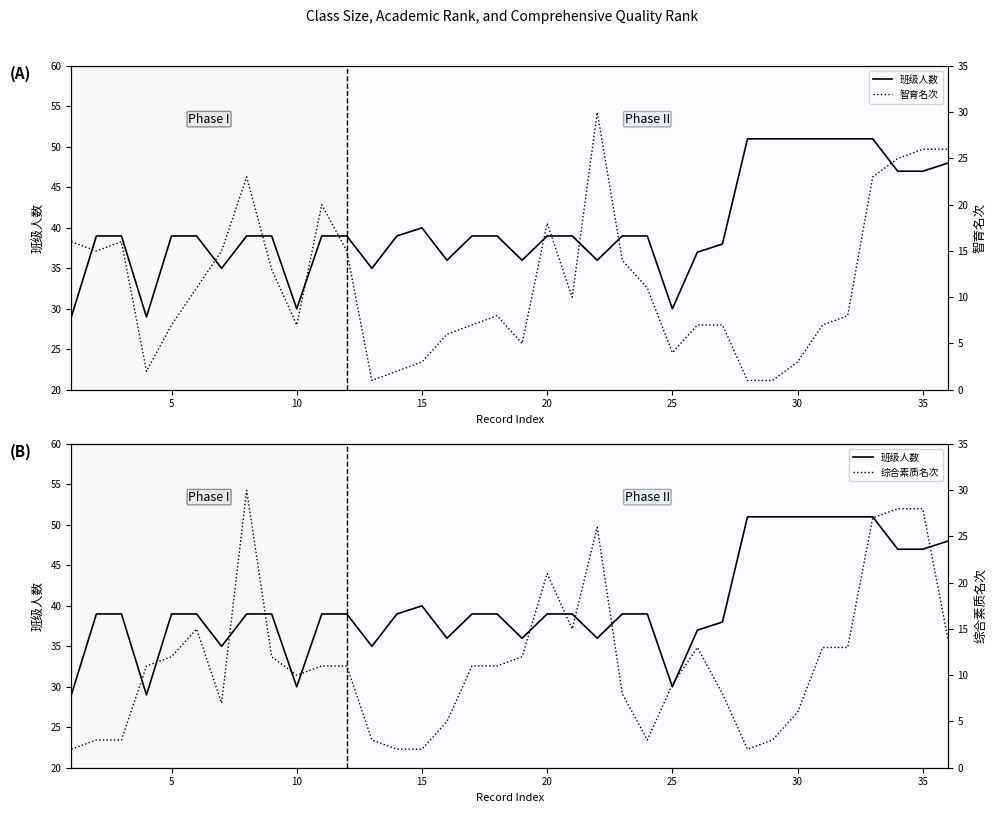

What is the difference between the second highest and minimum values in the 智育名次 series?

25